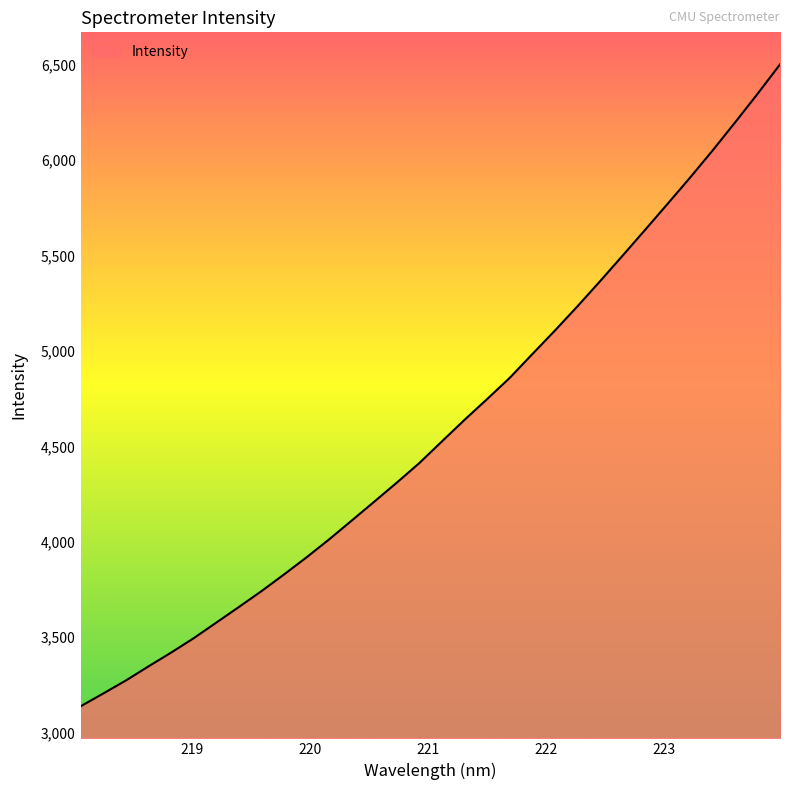

How many lines are shown in the chart?

1